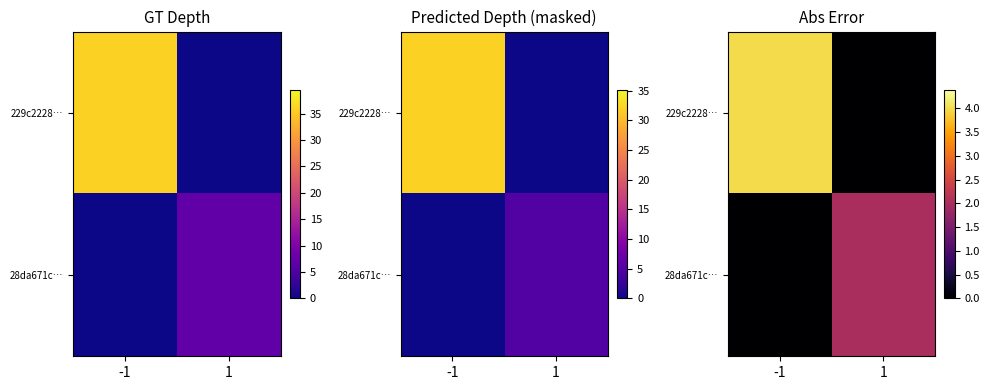

Rank the categories by 28da671c… value from lowest to highest.

-1, 1